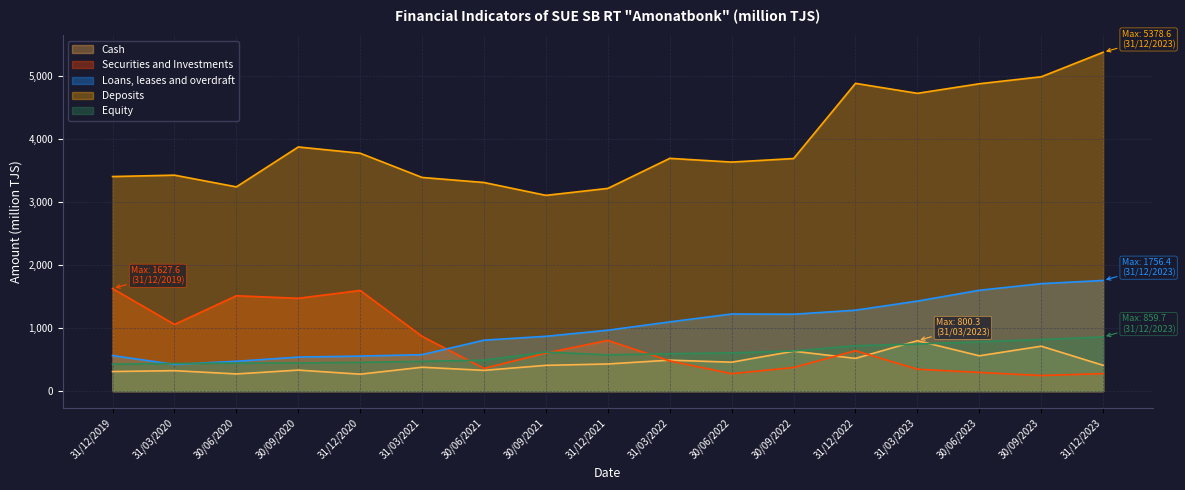

The Deposits series shows 4726.7 at 31/03/2023. True or false?

True